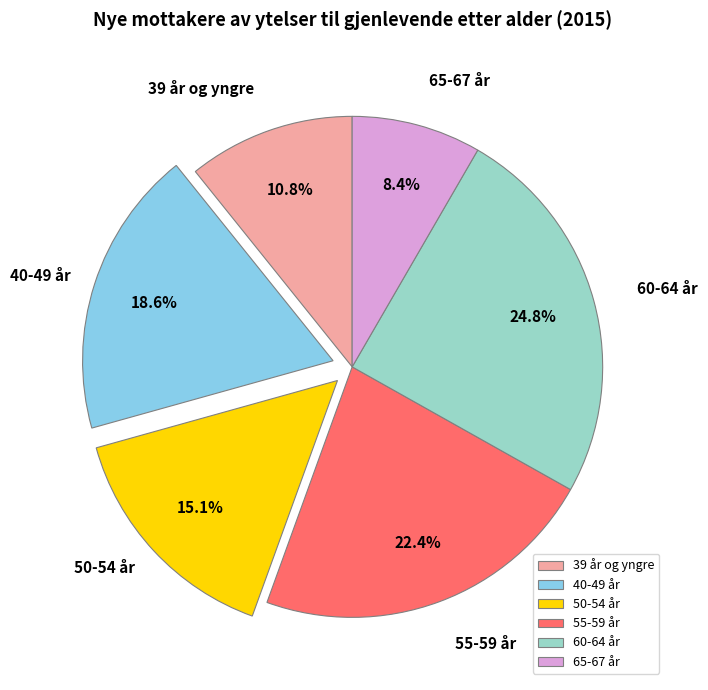

How many slices are in this pie chart?

6